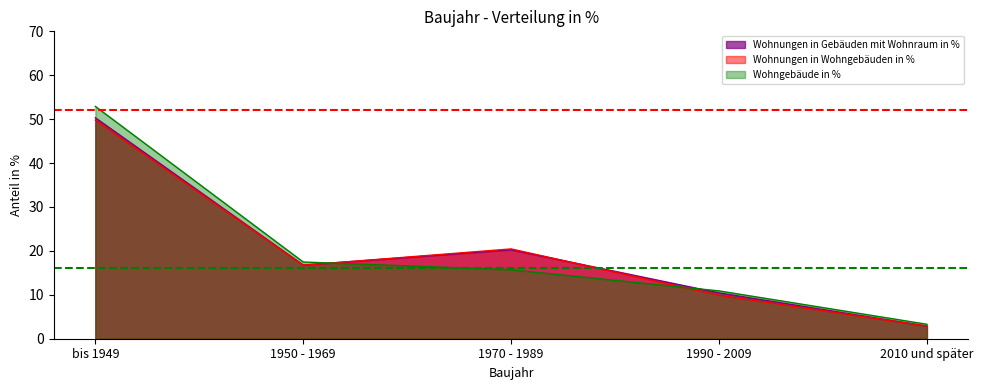

After their last crossing, which series has the higher values: Wohnungen in Gebäuden mit Wohnraum in % or Wohnungen in Wohngebäuden in %?

Wohnungen in Wohngebäuden in %